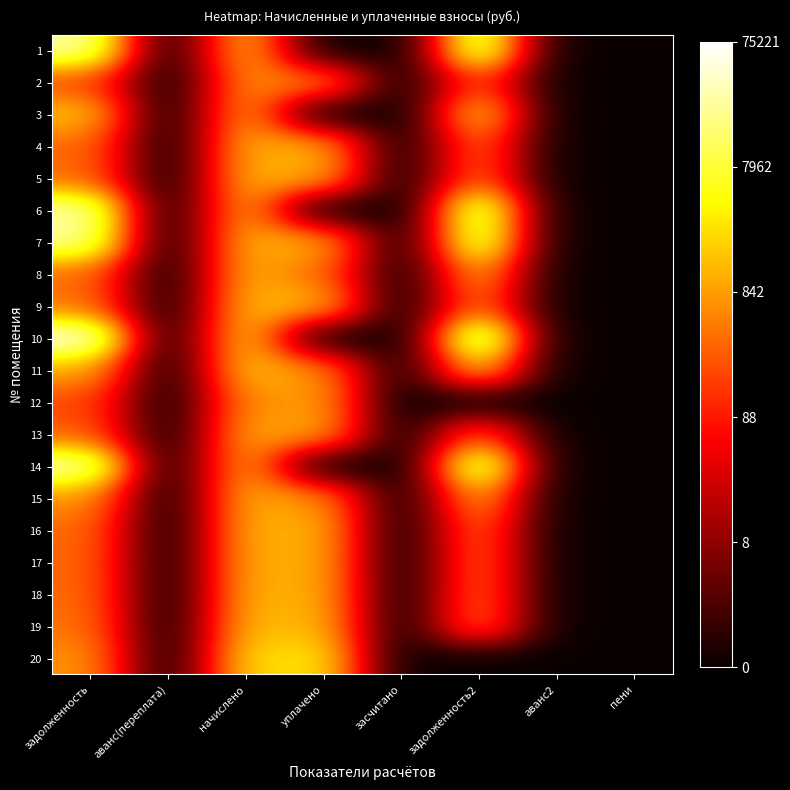

Reading left to right, what are all the values shown in this chart?

1: задолженность=10.3	аванс(переплата)=0.0	начислено=7.5	уплачено=0.0	засчитано=0.0	задолженность2=10.3	аванс2=0.0	пени=0.0
2: задолженность=5.3	аванс(переплата)=0.0	начислено=6.5	уплачено=6.5	засчитано=0.0	задолженность2=5.4	аванс2=0.0	пени=0.0
3: задолженность=7.4	аванс(переплата)=0.0	начислено=6.9	уплачено=0.0	засчитано=0.0	задолженность2=7.9	аванс2=0.0	пени=0.0
4: задолженность=5.9	аванс(переплата)=0.0	начислено=7.1	уплачено=7.1	засчитано=0.0	задолженность2=6.0	аванс2=0.0	пени=0.0
5: задолженность=5.9	аванс(переплата)=0.0	начислено=7.1	уплачено=7.1	засчитано=0.0	задолженность2=6.0	аванс2=0.0	пени=0.0
6: задолженность=10.3	аванс(переплата)=0.0	начислено=7.1	уплачено=0.0	засчитано=0.0	задолженность2=10.4	аванс2=0.0	пени=0.0
7: задолженность=10.1	аванс(переплата)=0.0	начислено=7.1	уплачено=7.1	засчитано=0.0	задолженность2=10.1	аванс2=0.0	пени=0.0
8: задолженность=5.9	аванс(переплата)=0.0	начислено=7.1	уплачено=5.9	засчитано=0.0	задолженность2=7.1	аванс2=0.0	пени=0.0
9: задолженность=6.1	аванс(переплата)=0.0	начислено=7.3	уплачено=7.3	засчитано=0.0	задолженность2=6.2	аванс2=0.0	пени=0.0
10: задолженность=11.2	аванс(переплата)=0.0	начислено=7.8	уплачено=0.0	засчитано=0.0	задолженность2=11.2	аванс2=0.0	пени=0.0
11: задолженность=7.0	аванс(переплата)=0.0	начислено=7.5	уплачено=6.5	засчитано=0.0	задолженность2=7.7	аванс2=0.0	пени=0.0
12: задолженность=5.3	аванс(переплата)=0.0	начислено=6.5	уплачено=6.8	засчитано=0.0	задолженность2=0.0	аванс2=0.0	пени=0.0
13: задолженность=5.7	аванс(переплата)=0.0	начислено=6.9	уплачено=6.9	засчитано=0.0	задолженность2=5.8	аванс2=0.0	пени=0.0
14: задолженность=10.5	аванс(переплата)=0.0	начислено=7.1	уплачено=0.0	засчитано=0.0	задолженность2=10.5	аванс2=0.0	пени=0.0
15: задолженность=6.6	аванс(переплата)=0.0	начислено=7.1	уплачено=6.6	засчитано=0.0	задолженность2=7.1	аванс2=0.0	пени=0.0
16: задолженность=5.9	аванс(переплата)=0.0	начислено=7.1	уплачено=7.1	засчитано=0.0	задолженность2=6.0	аванс2=0.0	пени=0.0
17: задолженность=5.9	аванс(переплата)=0.0	начислено=7.1	уплачено=7.0	засчитано=0.0	задолженность2=6.0	аванс2=0.0	пени=0.0
18: задолженность=5.9	аванс(переплата)=0.0	начислено=7.1	уплачено=7.1	засчитано=0.0	задолженность2=6.0	аванс2=0.0	пени=0.0
19: задолженность=6.1	аванс(переплата)=0.0	начислено=7.3	уплачено=7.2	засчитано=0.0	задолженность2=6.2	аванс2=0.0	пени=0.0
20: задолженность=6.6	аванс(переплата)=0.0	начислено=7.8	уплачено=8.0	засчитано=0.0	задолженность2=0.0	аванс2=0.0	пени=0.0